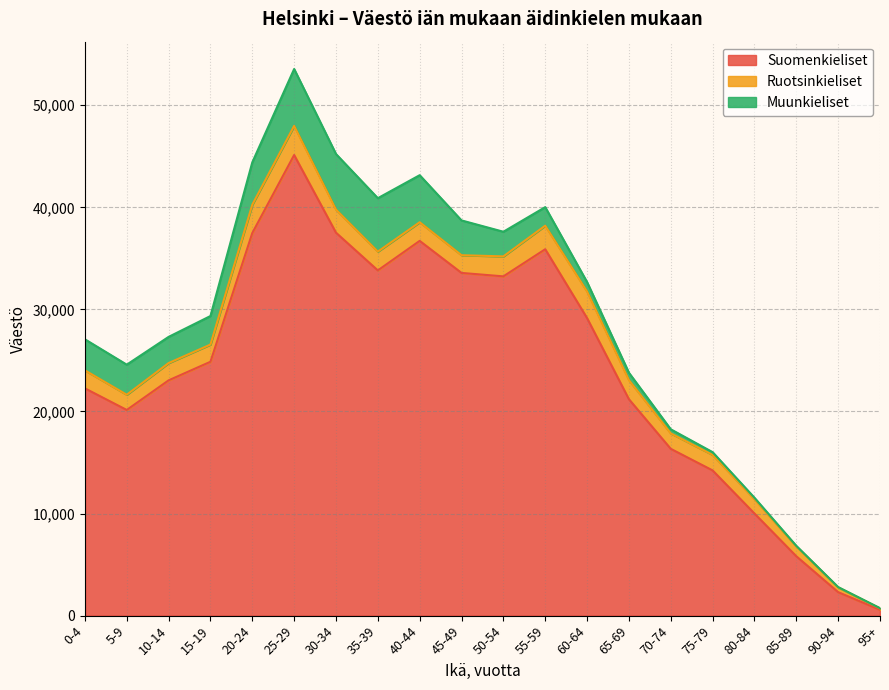

Is it true that Suomenkieliset equals 37479 at 20-24?

True